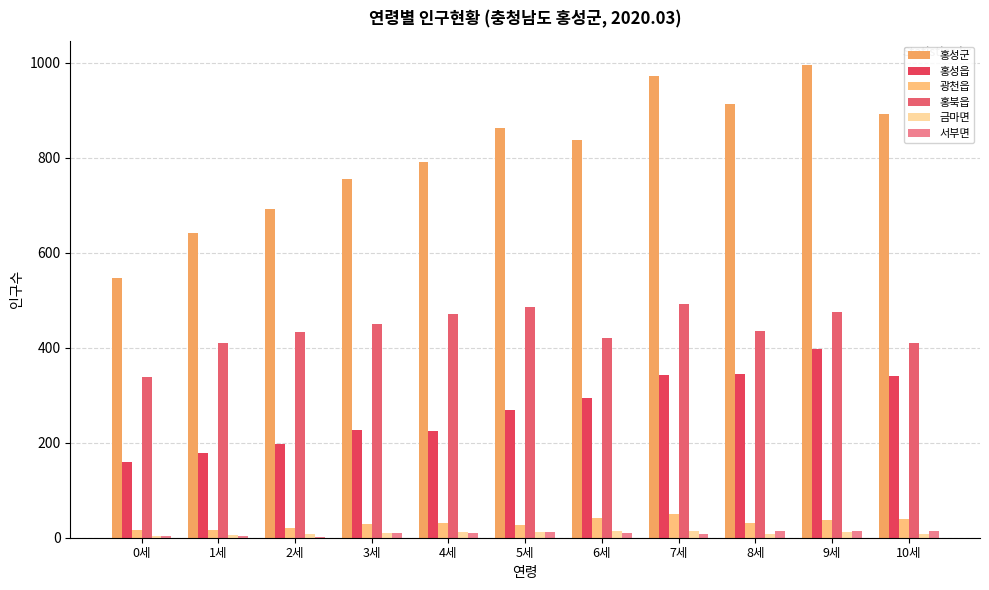

How many groups of bars are there?

11